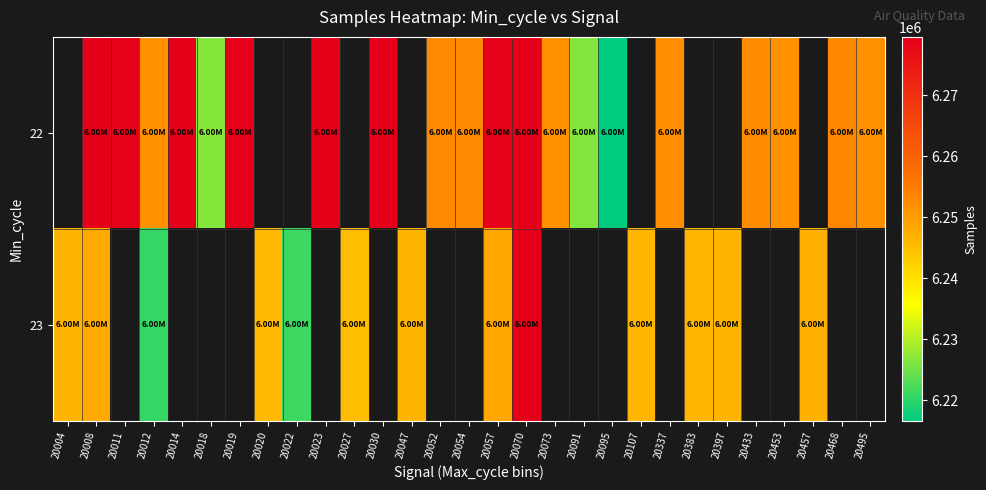

What is the sum of the 22 values at 20337 and 20019?

12531317.0